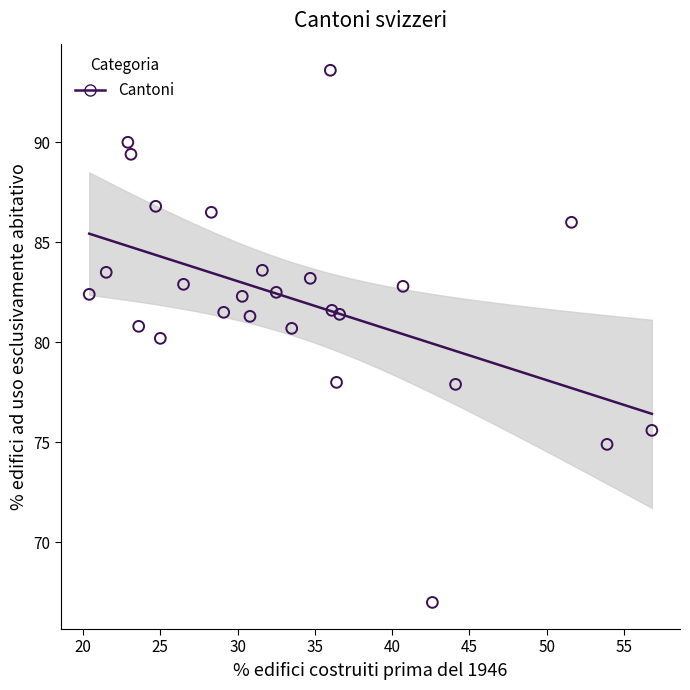

What is the range of Y values (max minus min)?

26.6